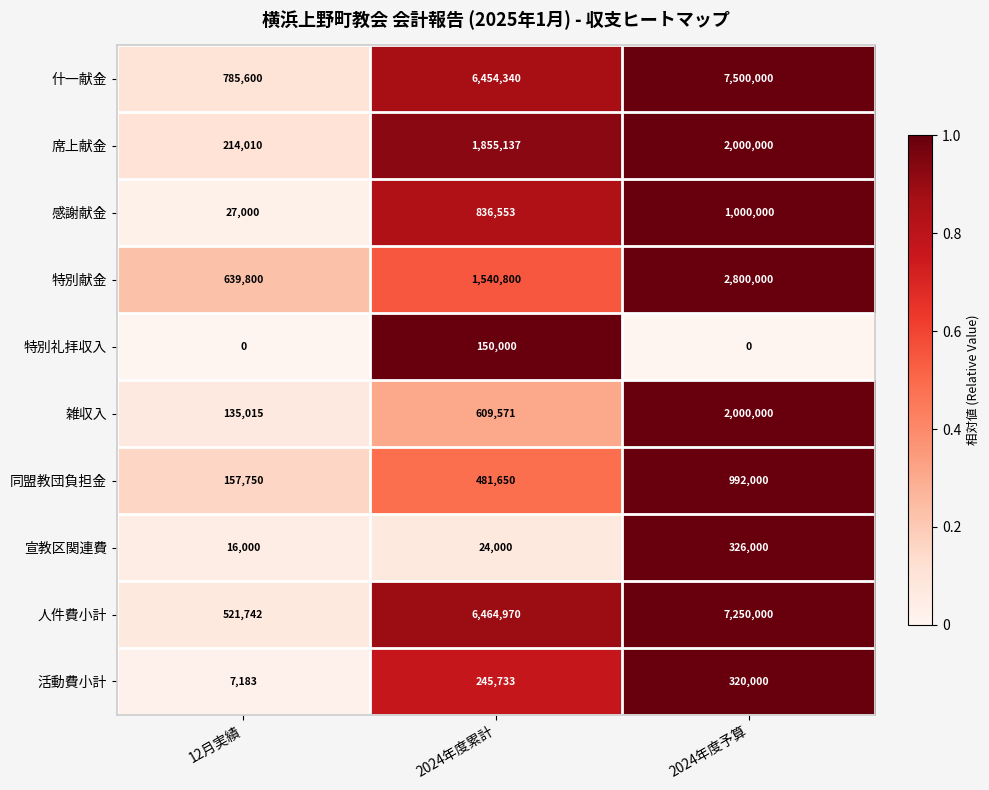

What is the sum of the 人件費小計 values at 2024年度累計 and 12月実績?

6986712